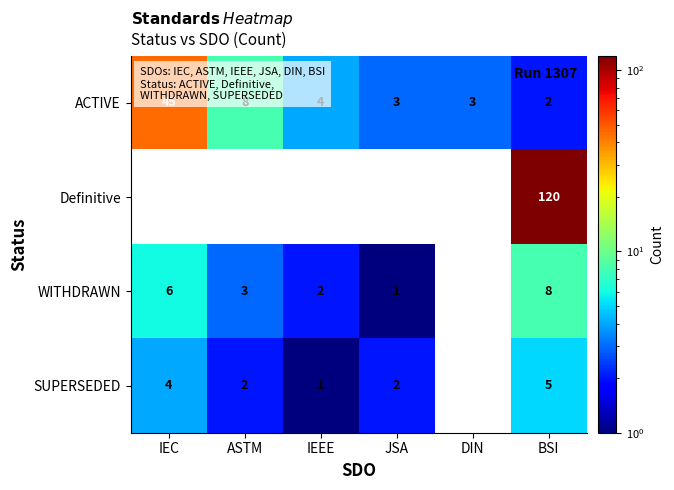

How many categories are shown in the chart?

6